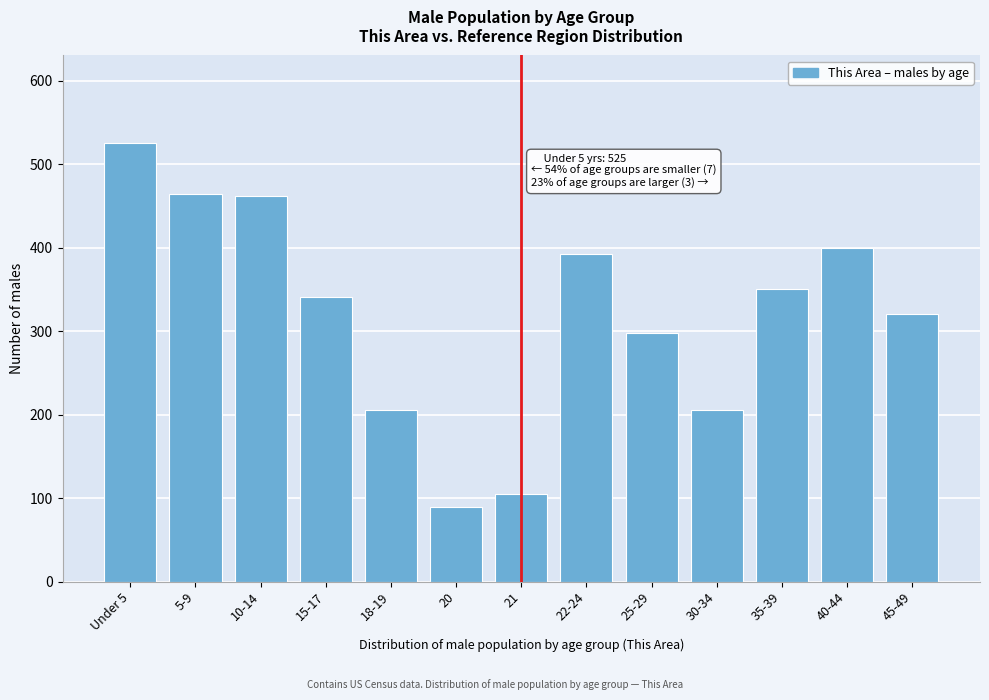

At which category does the chart reach its minimum across all series?

20